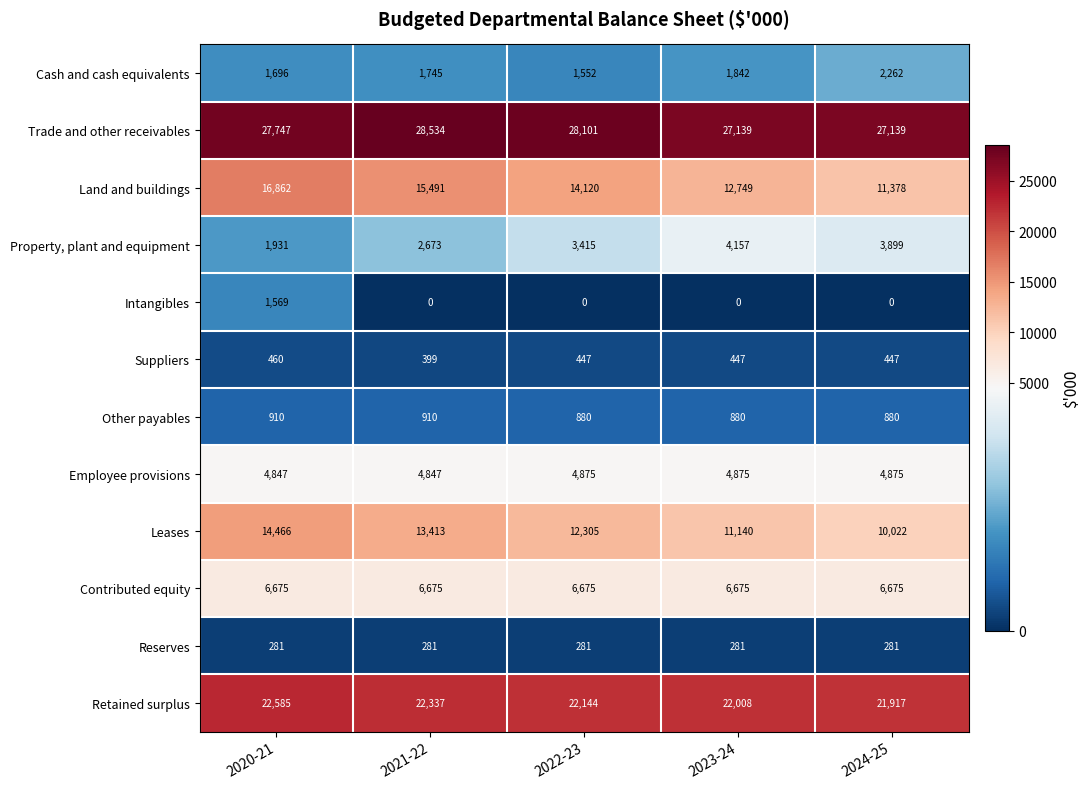

The Leases series shows 4762 at 2020-21. True or false?

False